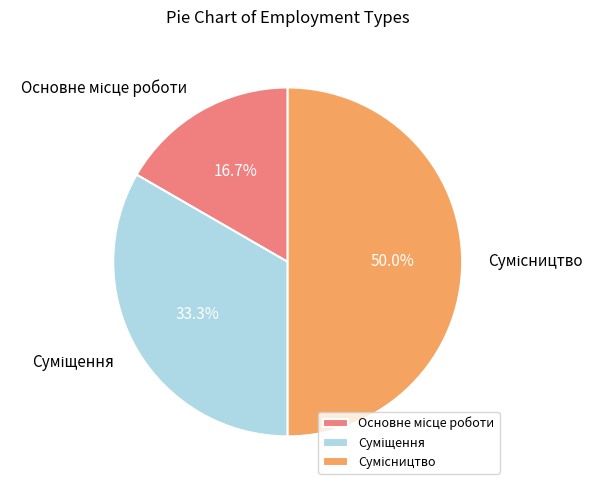

Between Сумісництво and Основне місце роботи, which is larger?

Сумісництво